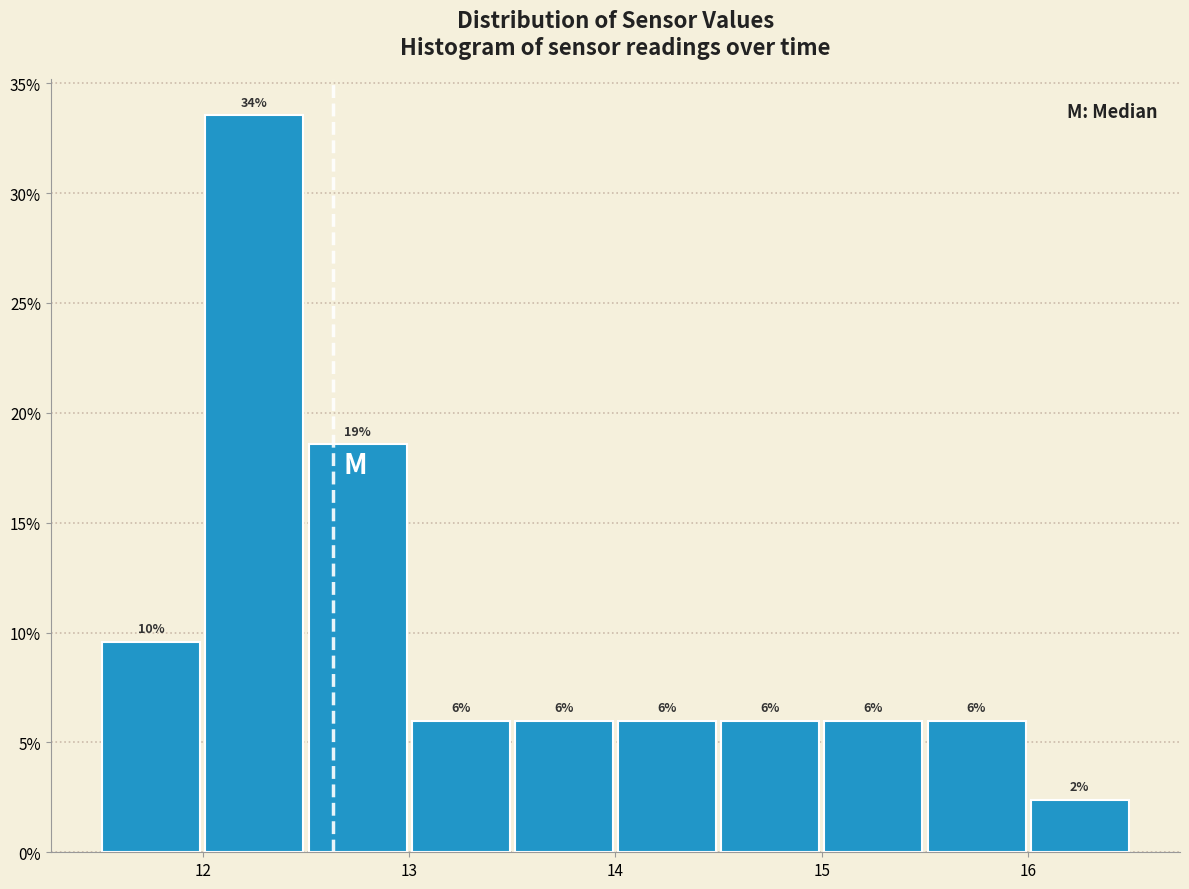

Over which range of the x-axis is the bar tallest?

12.0 to 12.5